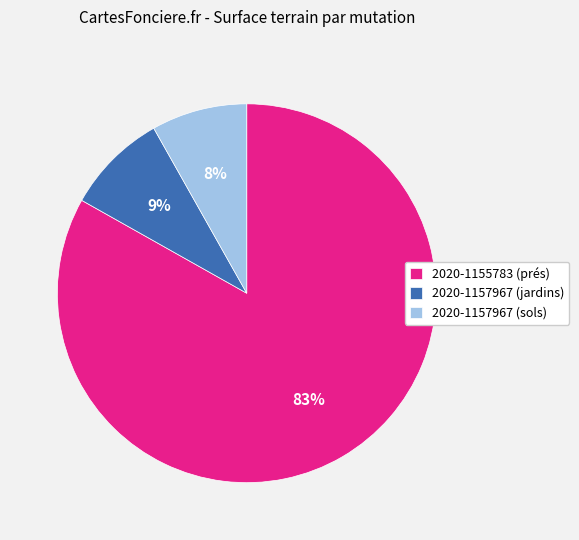

To the nearest percent, what is the average slice percentage?

33%